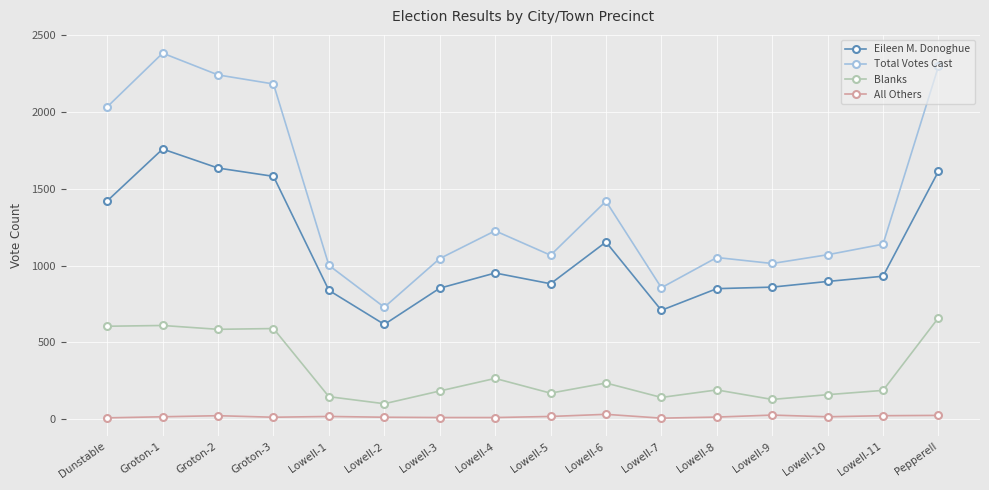

At which label is Eileen M. Donoghue closest to 1188?

Lowell-6